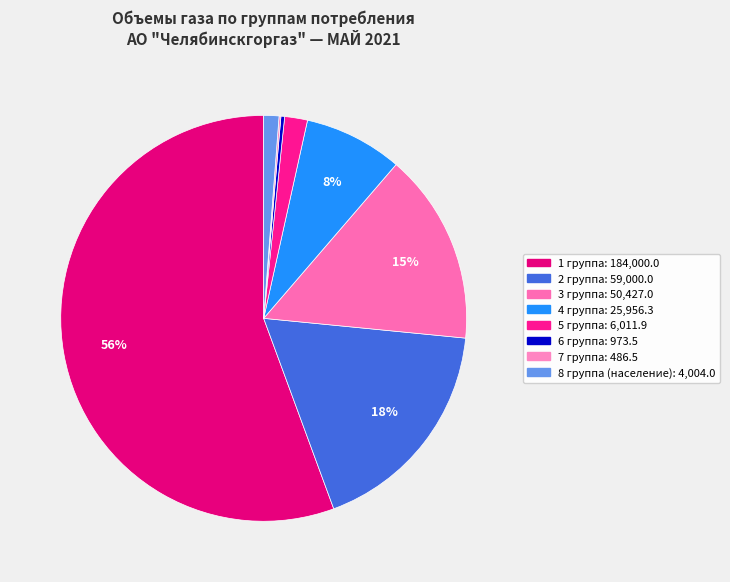

True or false: 8 группа (население) accounts for 1% of the total.

True